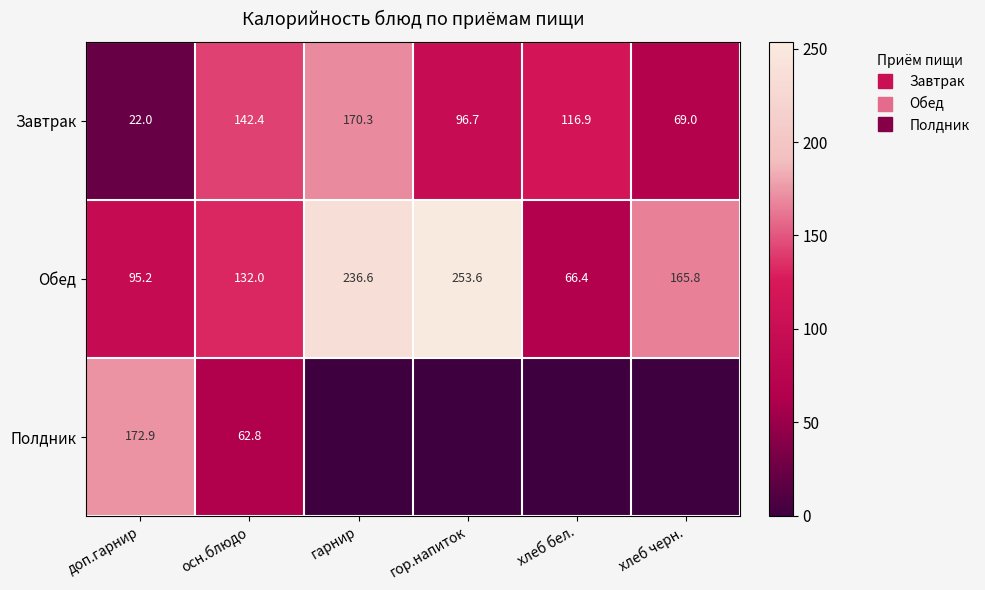

Between доп.гарнир and хлеб бел., which series saw the biggest shift?

Полдник